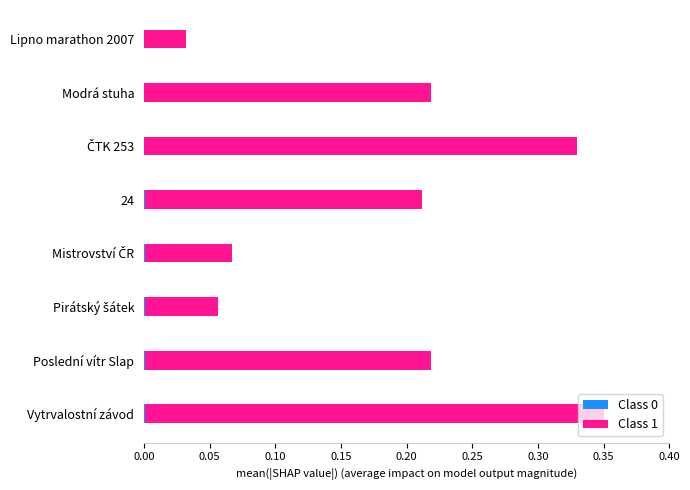

At which category is the sum across all series the highest?

Vytrvalostní závod